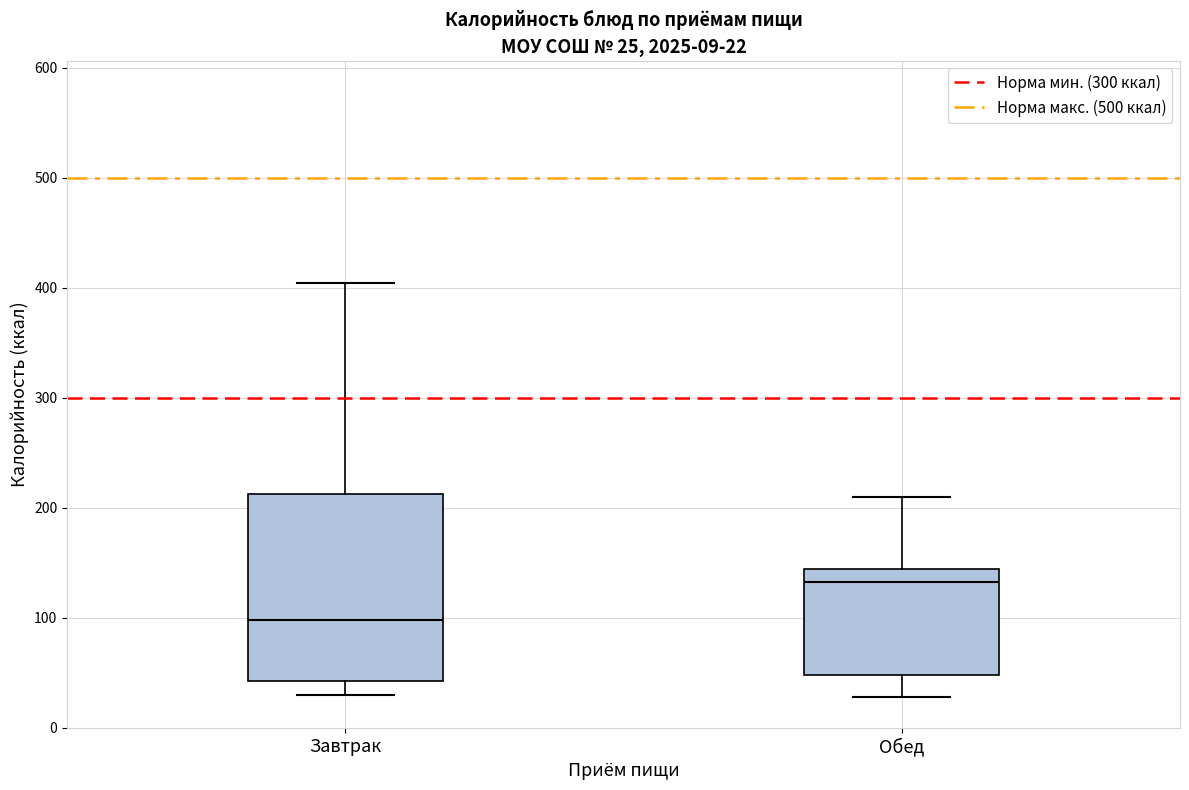

Which box has the lowest median line?

Завтрак